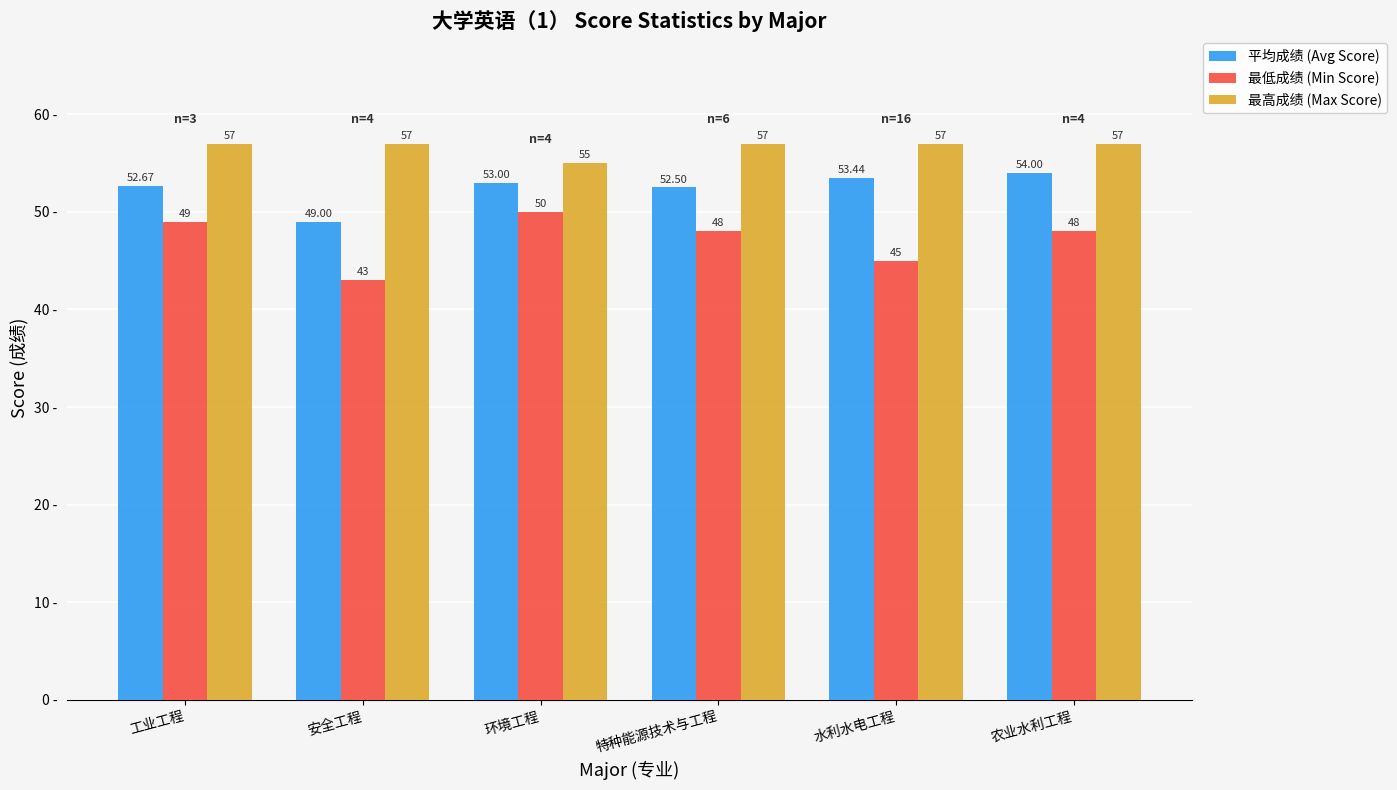

How many data points in 平均成绩 (Avg Score) are less than 53?

3